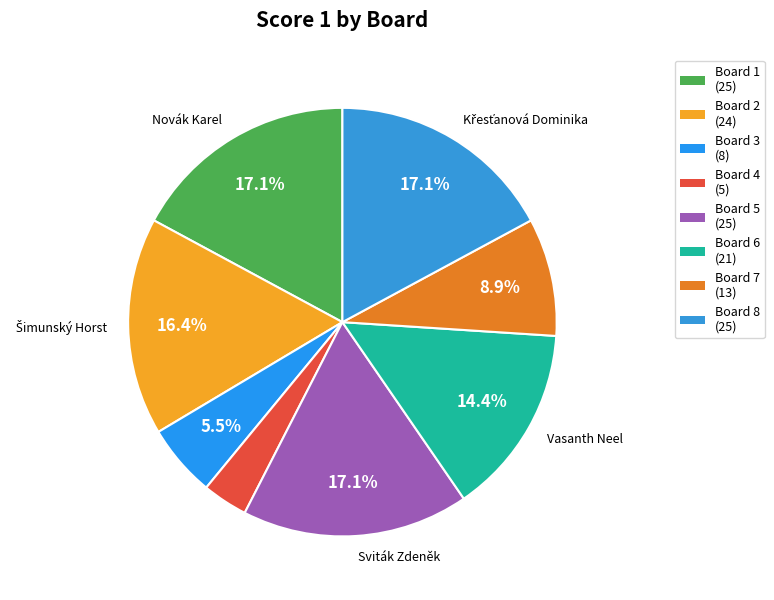

Rank the categories by value from highest to lowest.

1, 5, 8, 2, 6, 7, 3, 4